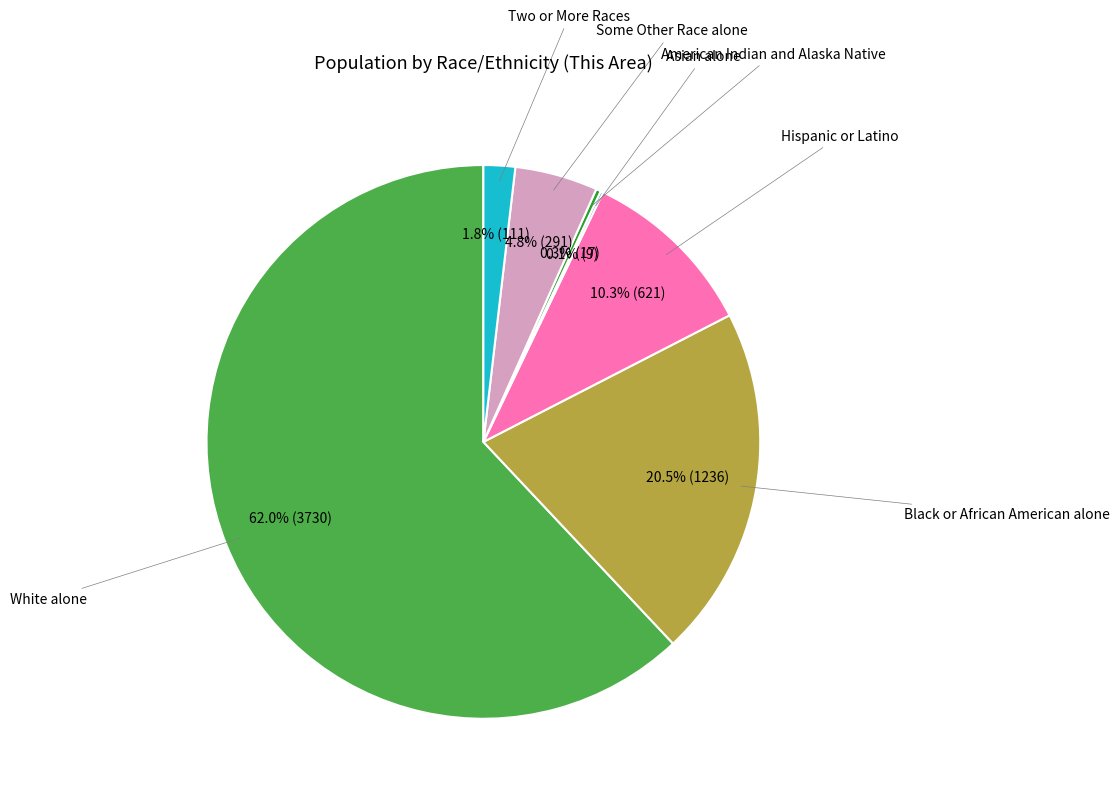

Is there any slice that represents more than half of the pie?

Yes